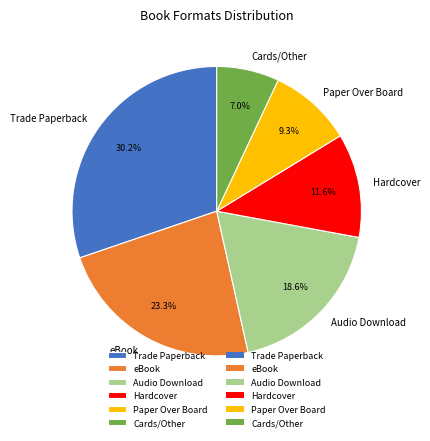

Does Audio Download represent more than half of the total?

No